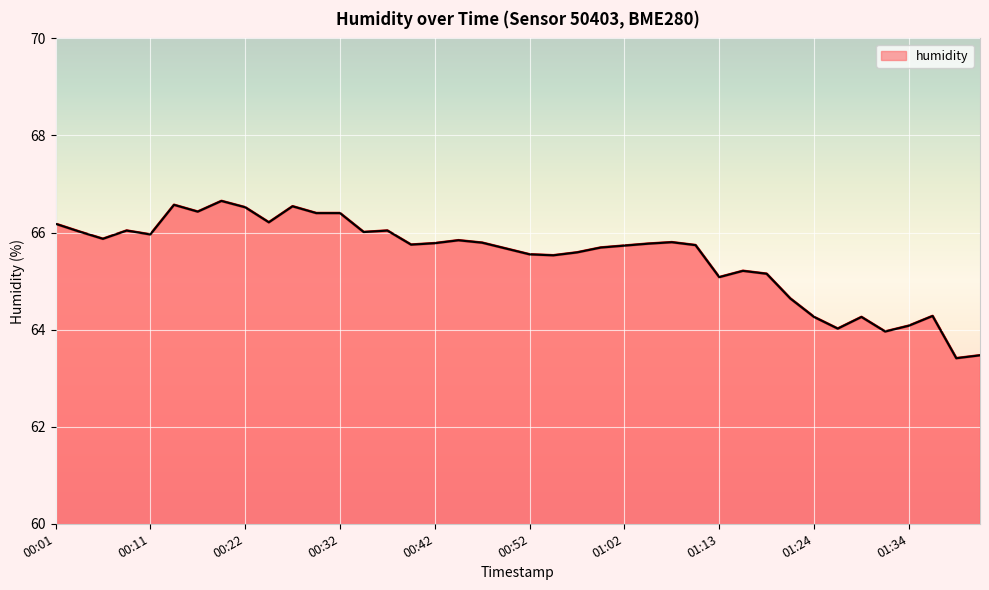

What is the smallest value displayed?

63.4